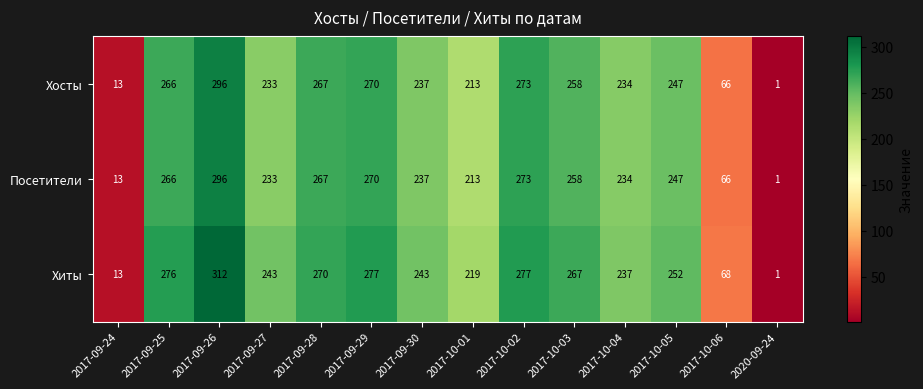

What is the average value of the Хиты series?

211